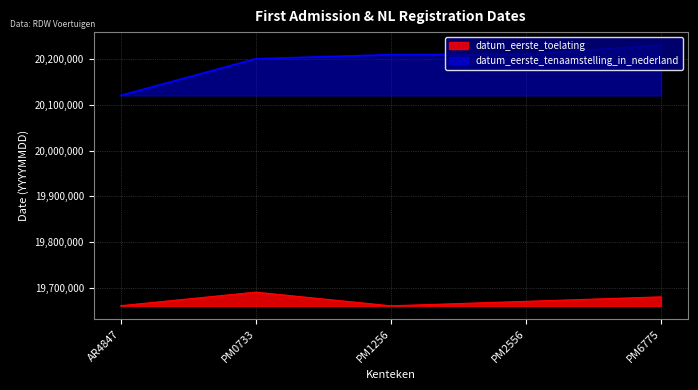

What is the maximum value shown in the chart?

20231003